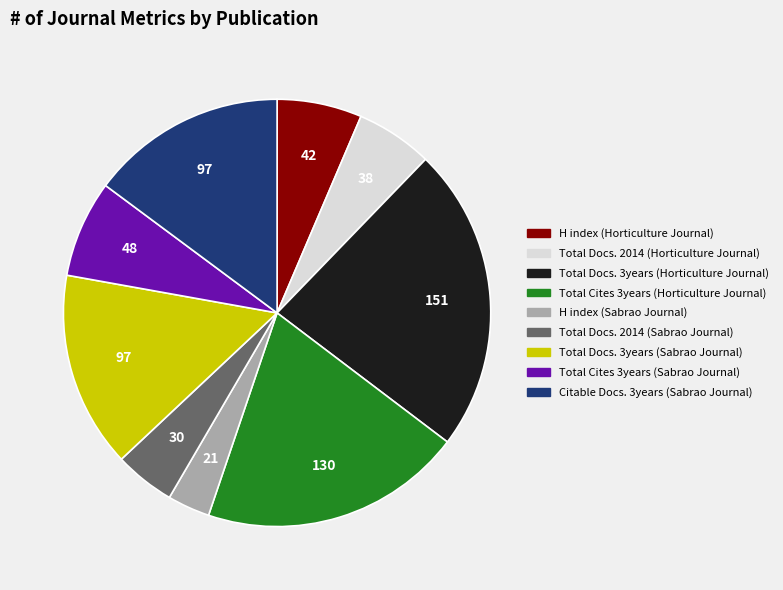

Approximately how many times larger is the value at Total Cites 3years (Horticulture Journal) compared to H index (Sabrao Journal)?

6.2